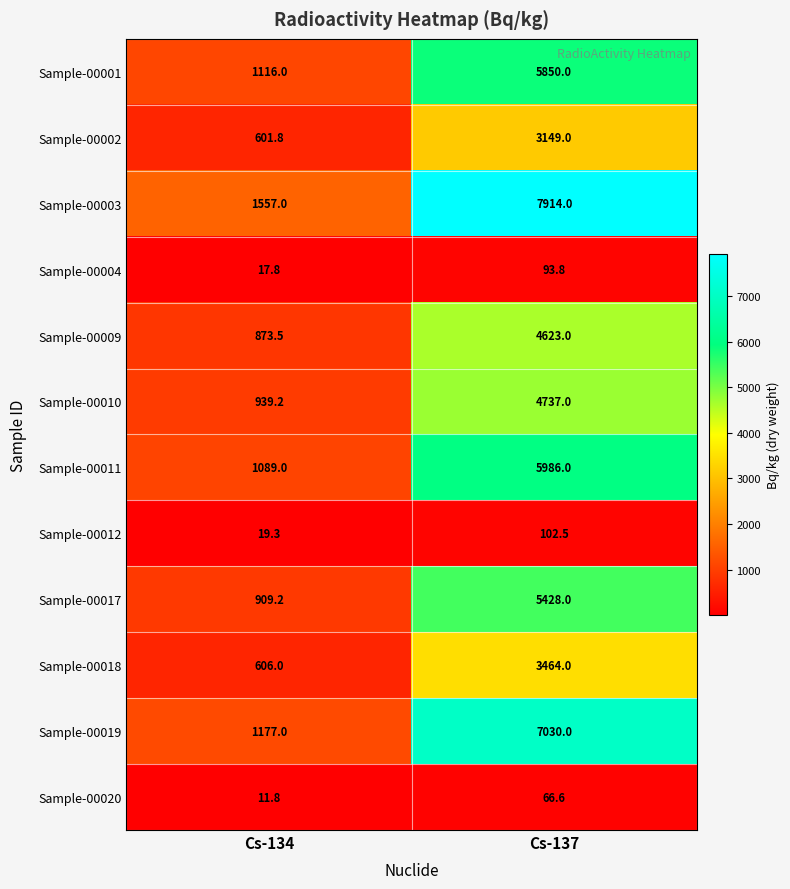

List the labels in order of Sample-00018 value, smallest first.

Cs-134, Cs-137